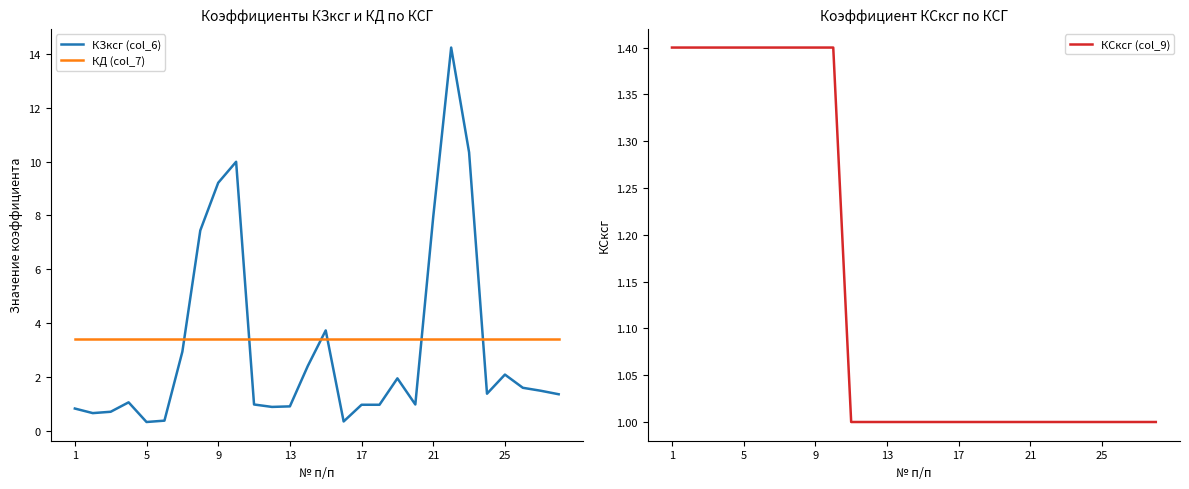

Which series ends up on top after the final intersection of КД (col_7) and КЗксг (col_6)?

КД (col_7)